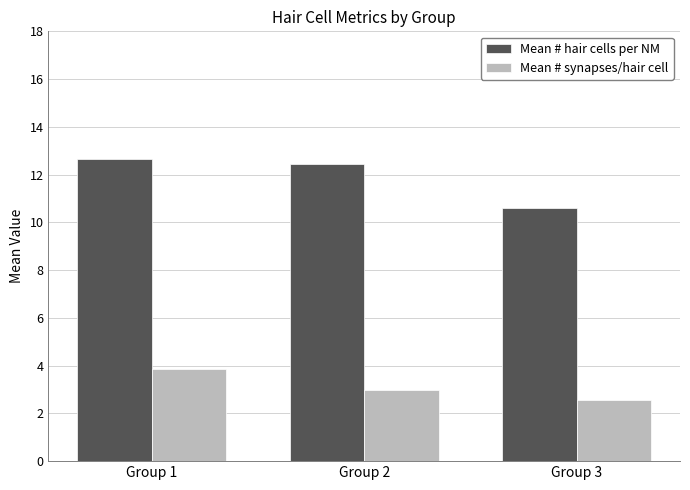

How many bars are there in each group?

2